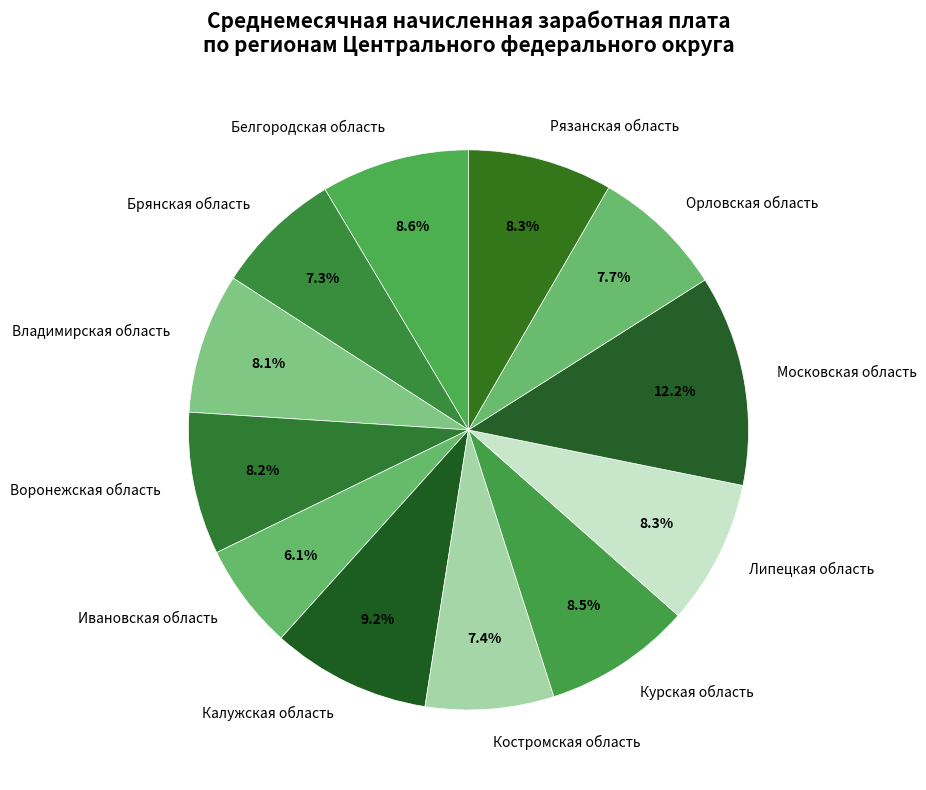

Which slice is the largest?

Московская область